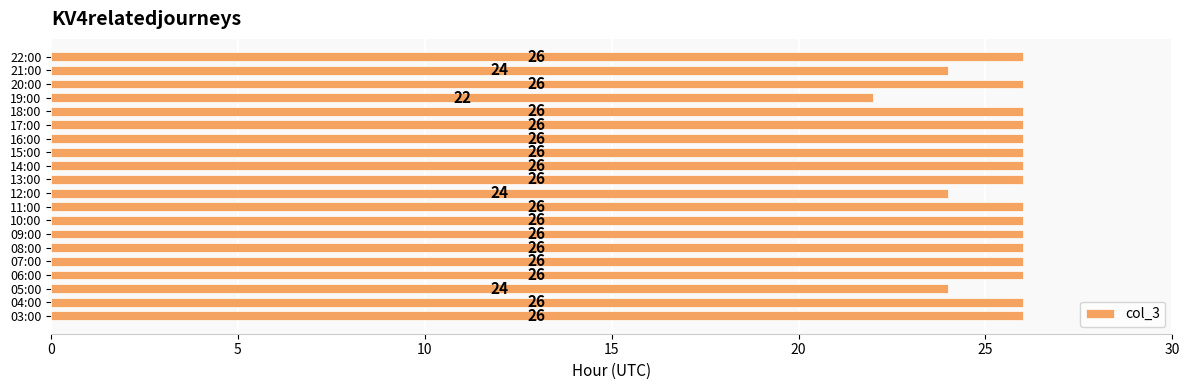

Which category has the lowest value across all series?

19:00